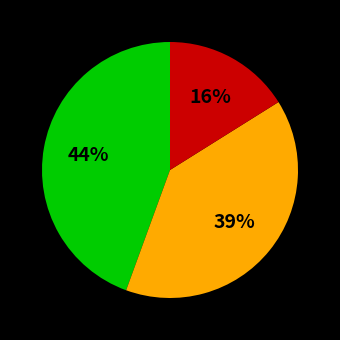

Is there any slice that represents more than half of the pie?

No